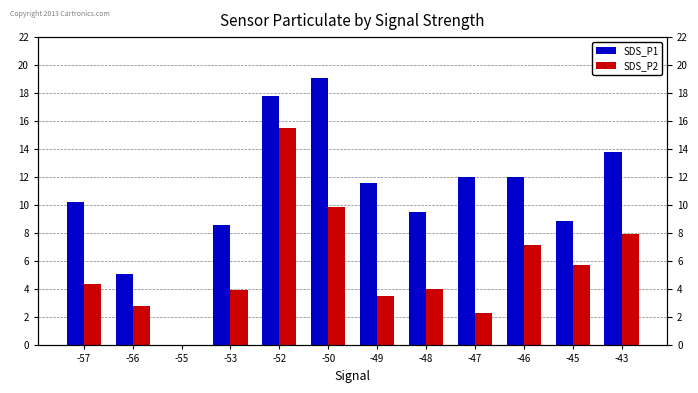

What is the difference between the highest and lowest values at -52?

2.2